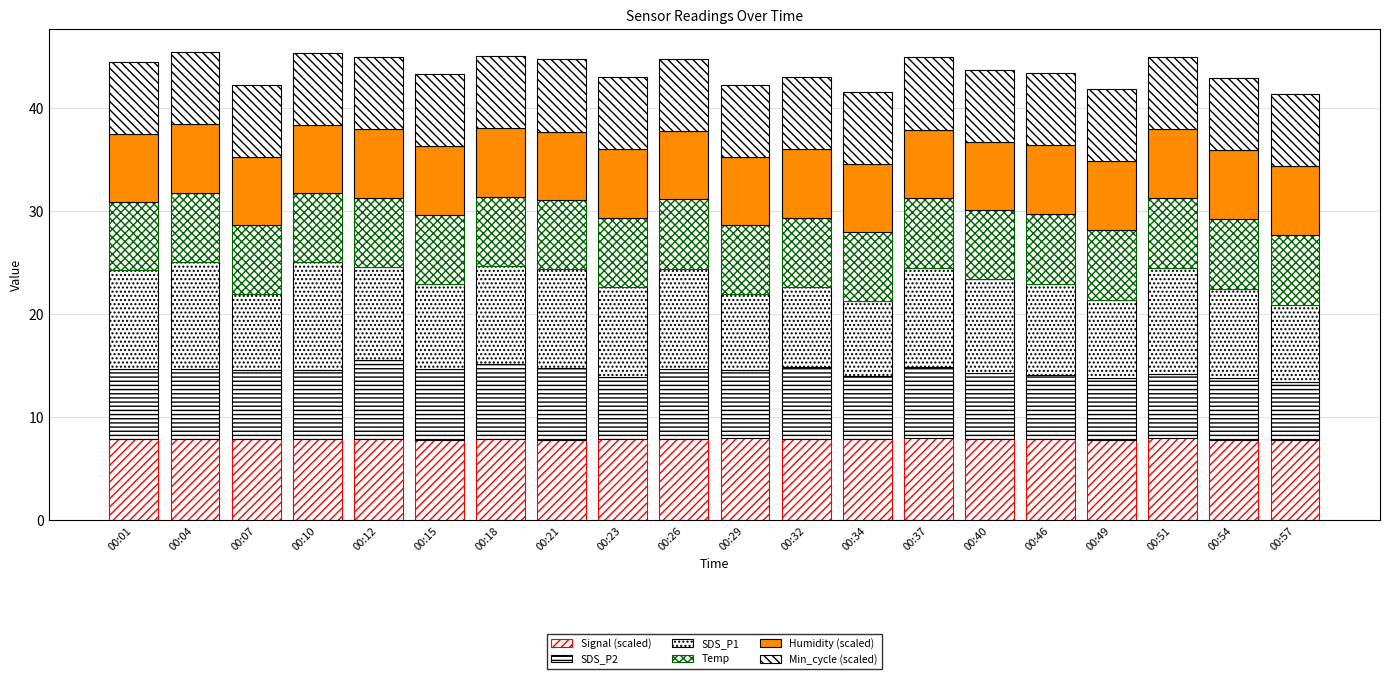

What is the difference between the maximum and minimum values in the SDS_P1 series?

3.2